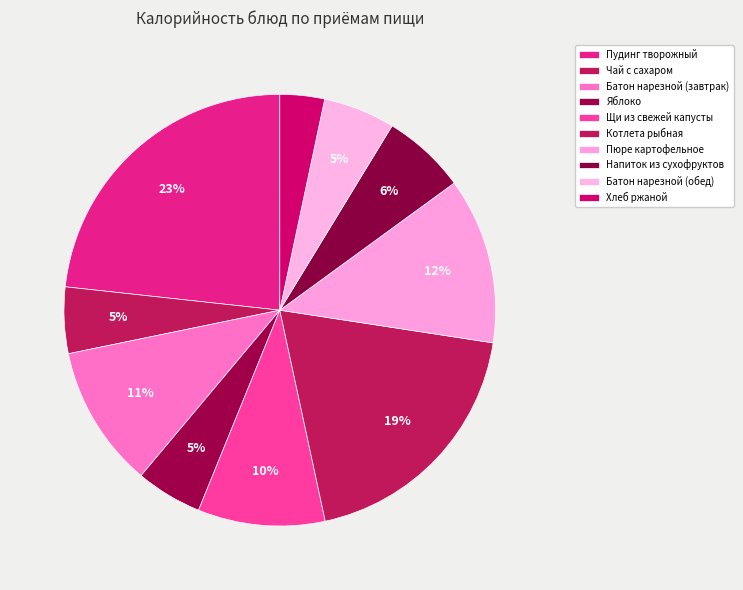

To the nearest percent, what is the difference between the Батон нарезной (обед) and Пудинг творожный slice percentages?

18%